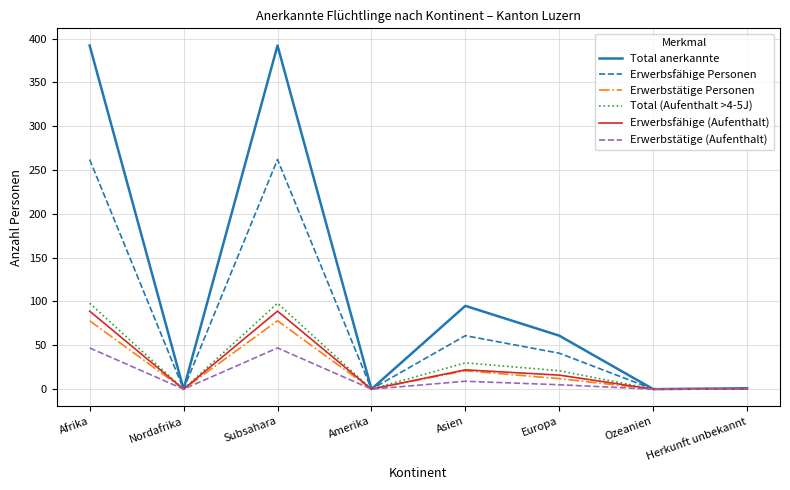

How many interior local peaks does the Total anerkannte series have?

2